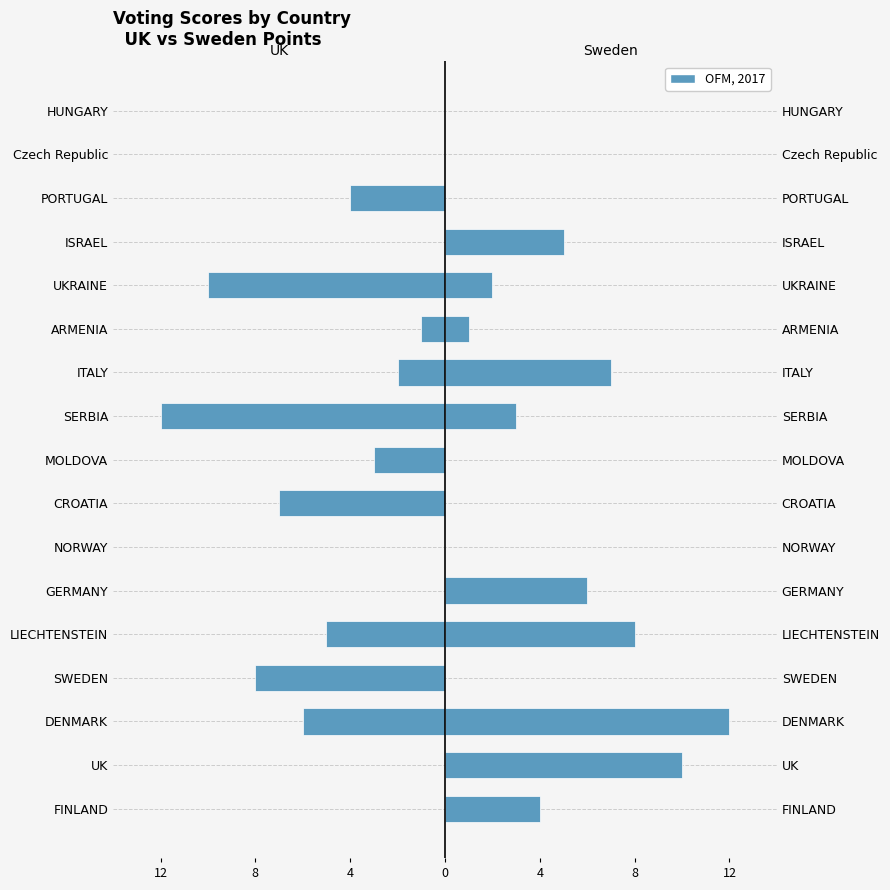

How many groups of bars are there?

17